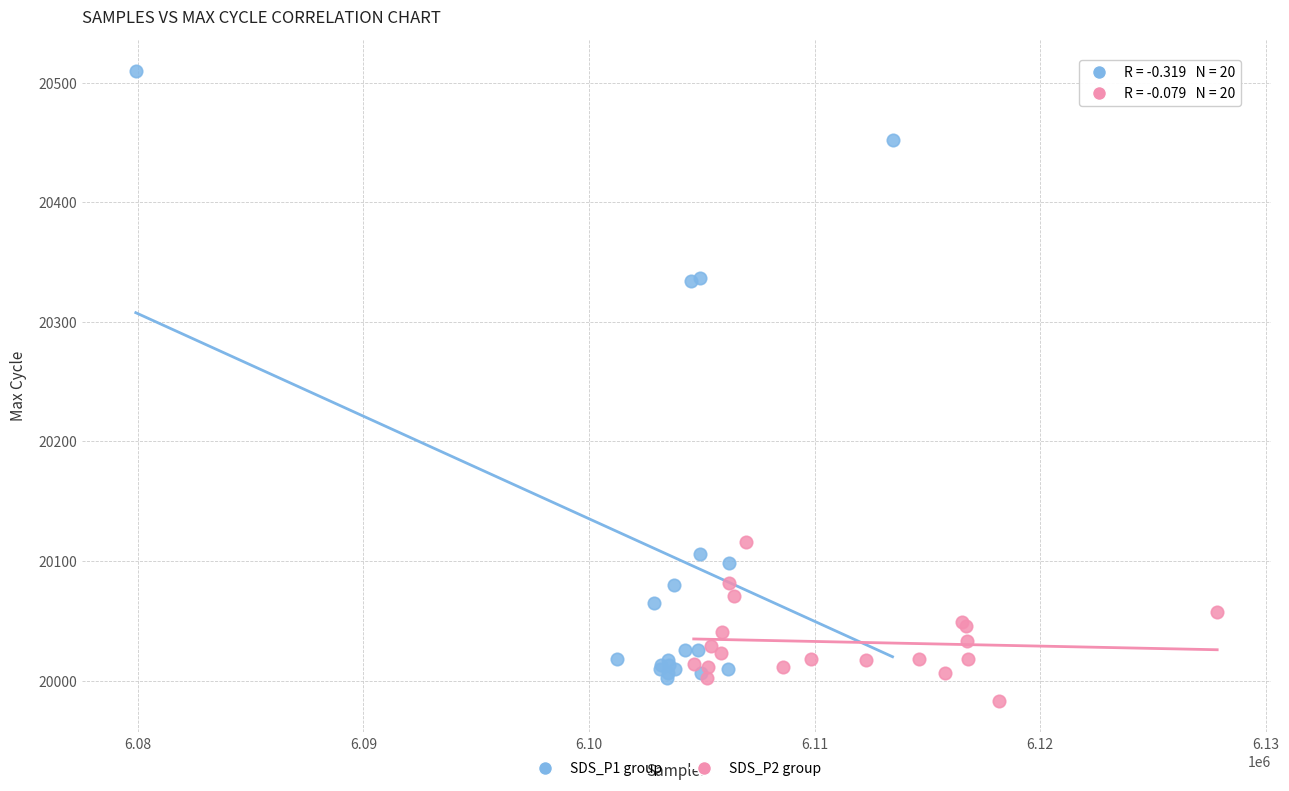

Which series contains the highest Y value?

SDS_P1 group